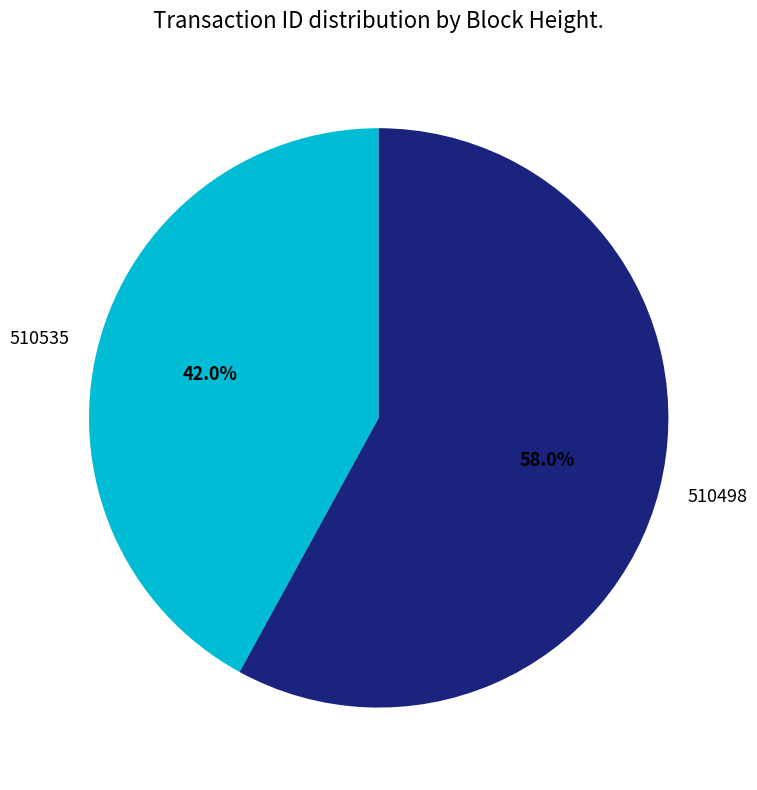

Which slice is the smallest?

510535